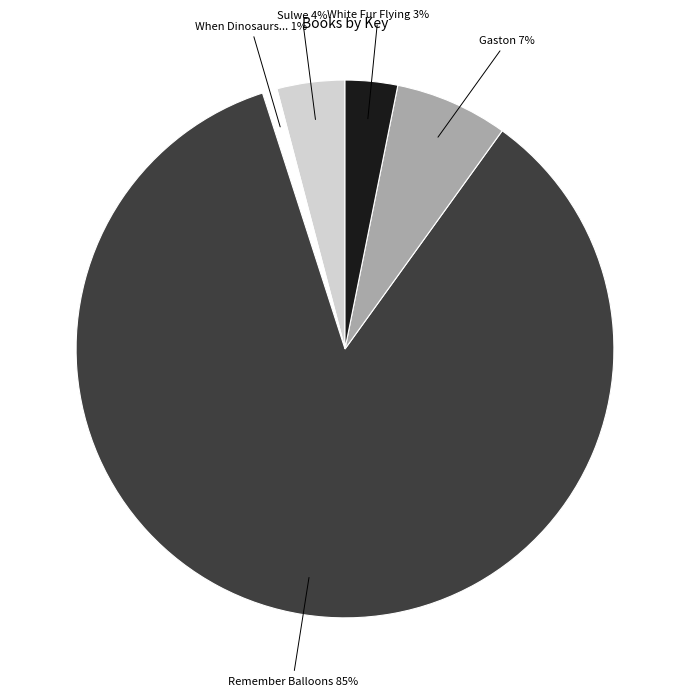

To the nearest percent, what is the difference between the largest and smallest slice percentages?

84%